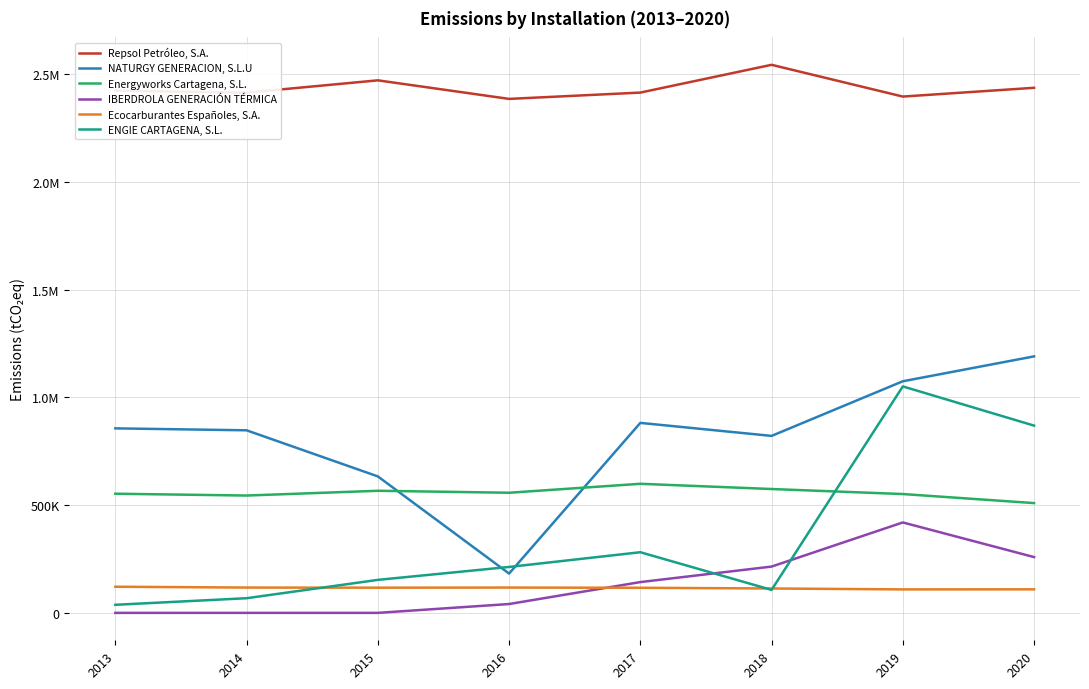

Does the chart display data point markers on the line(s)?

No